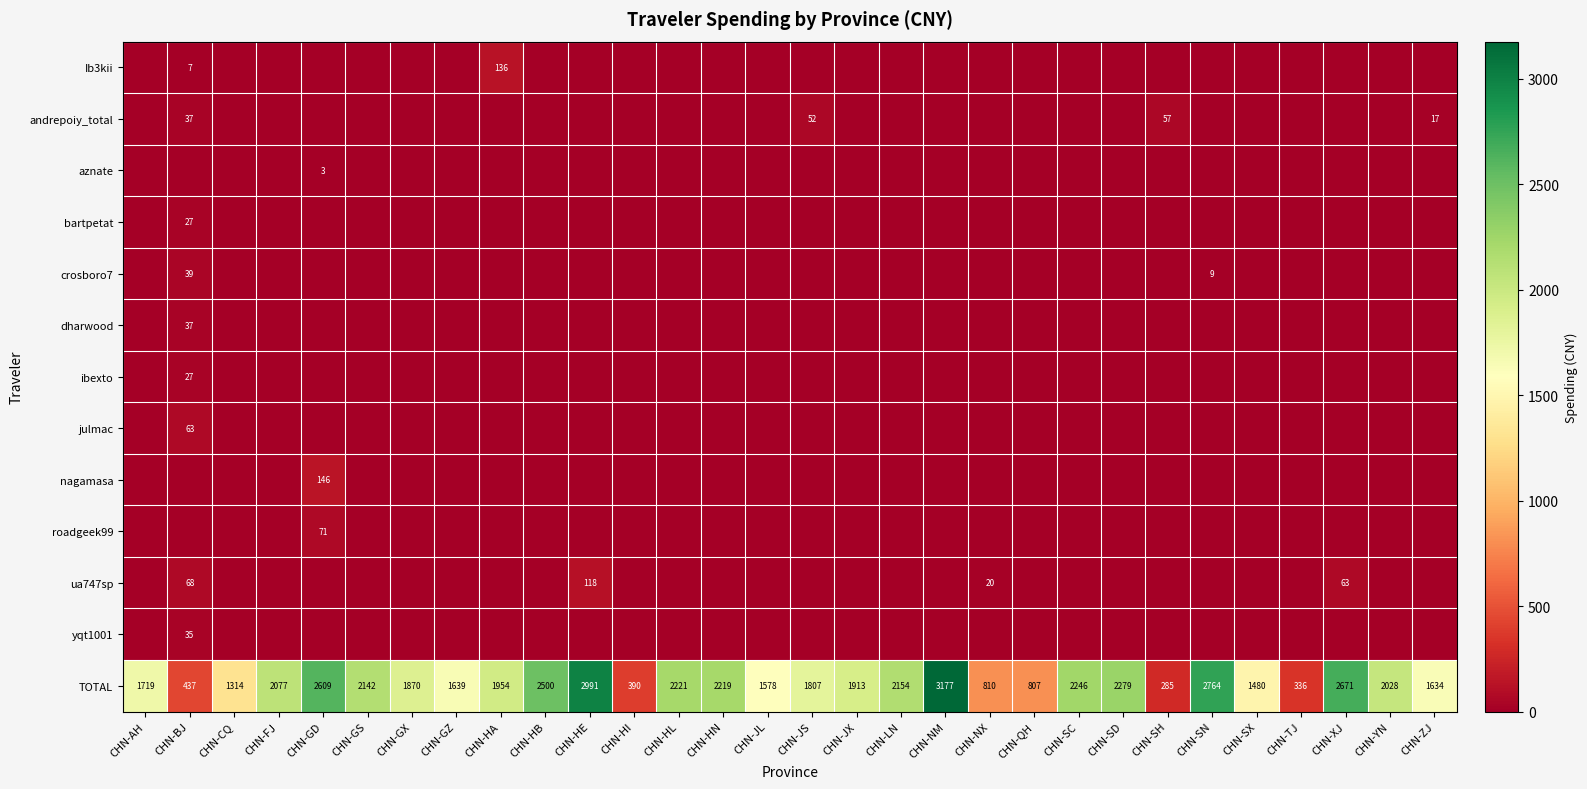

True or false: TOTAL has a value of 1913 at CHN-JX.

True